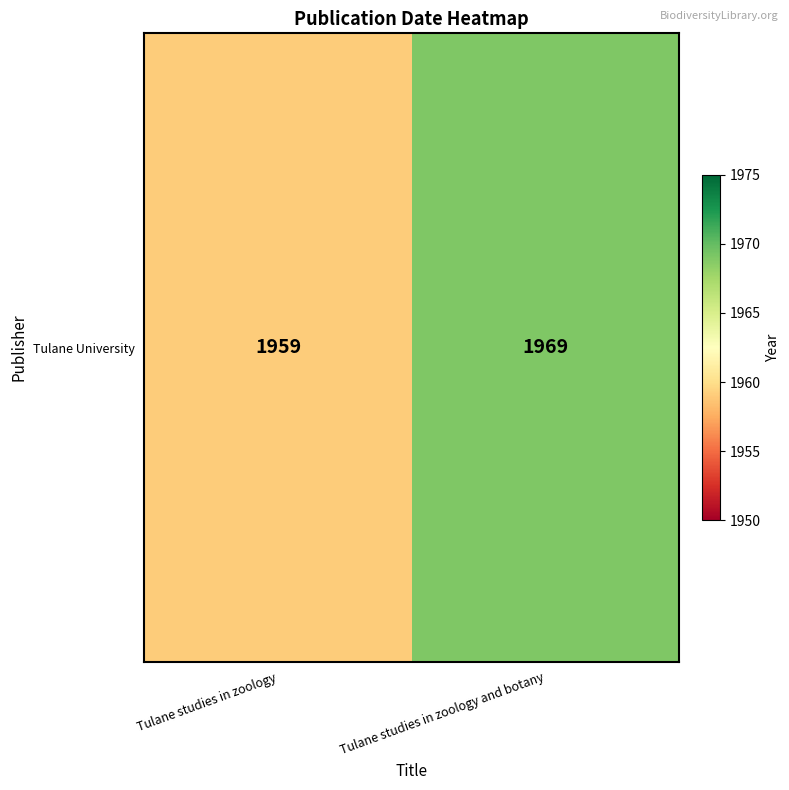

The chart shows a value of 1959 at Tulane studies in zoology. True or false?

True